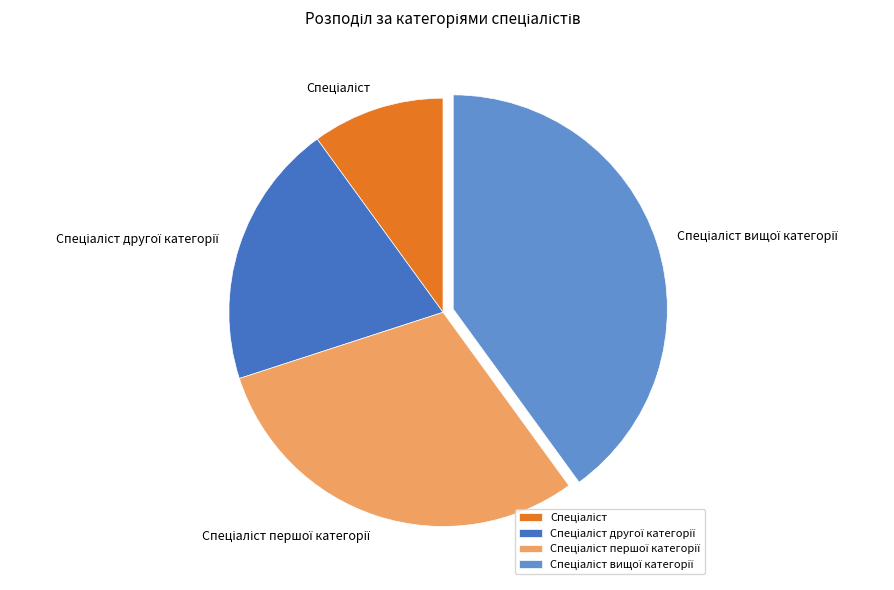

Is there any slice that represents more than half of the pie?

No